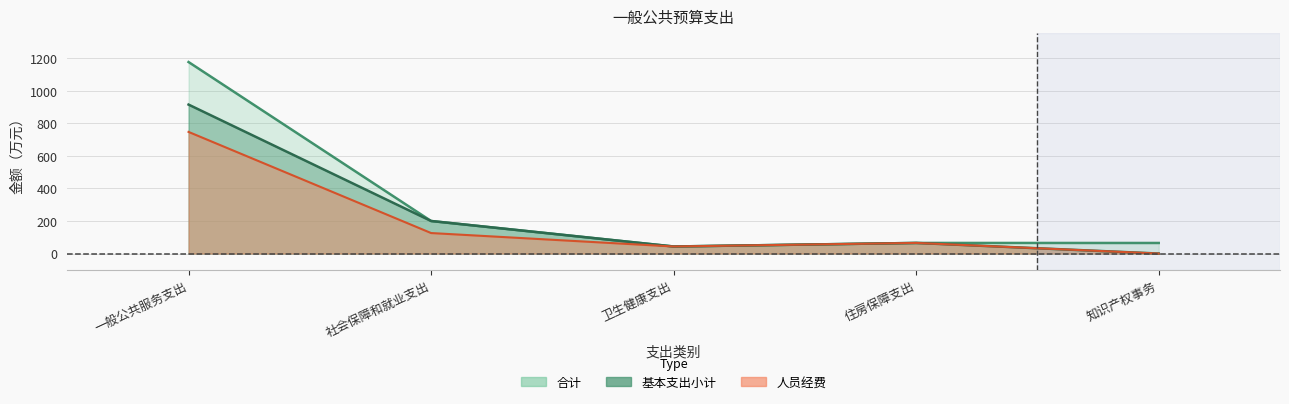

What is the difference between the second highest and minimum values in the 合计 series?

156.7